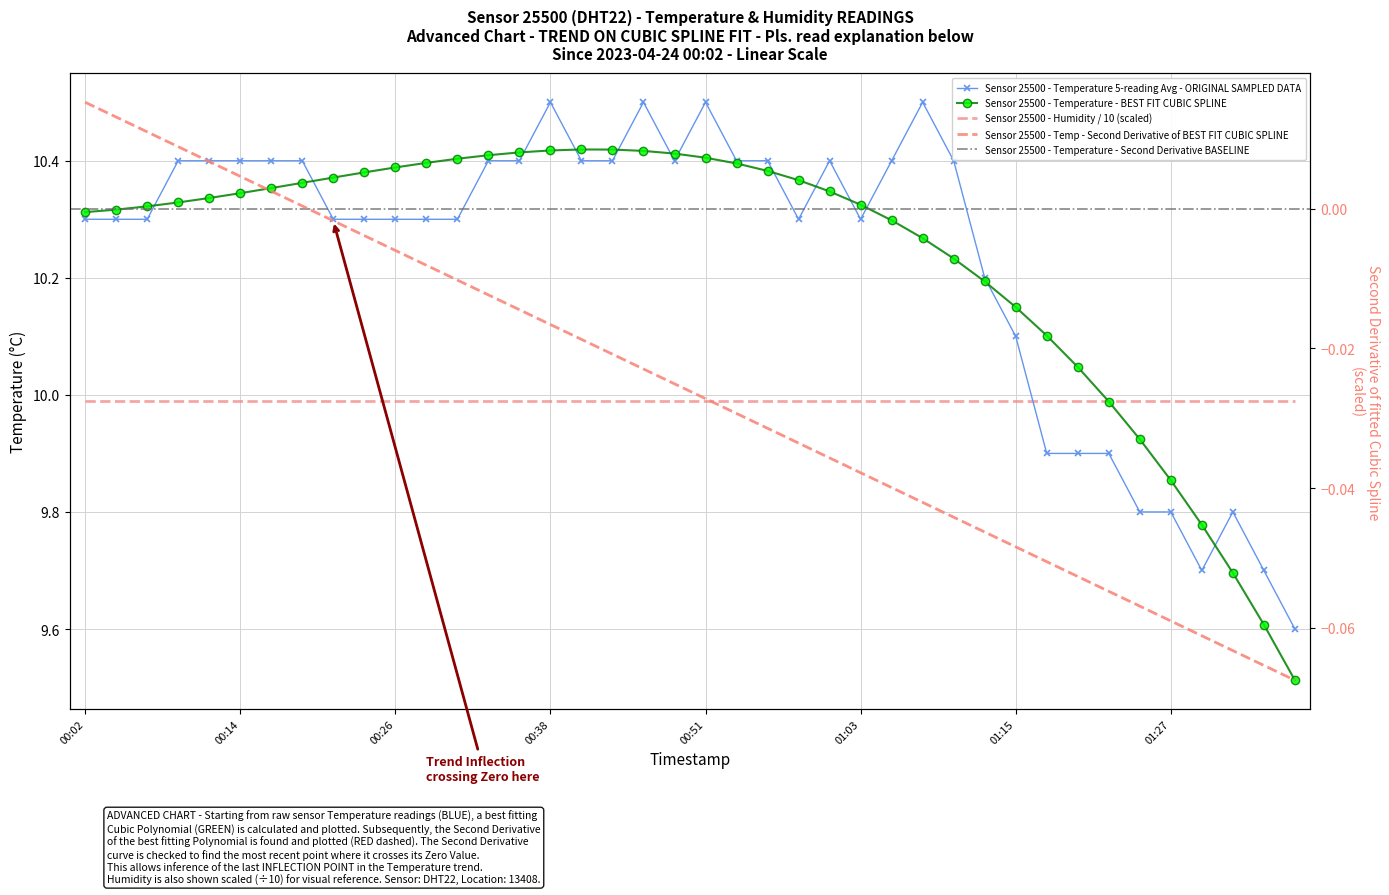

What is the average value?

10.2